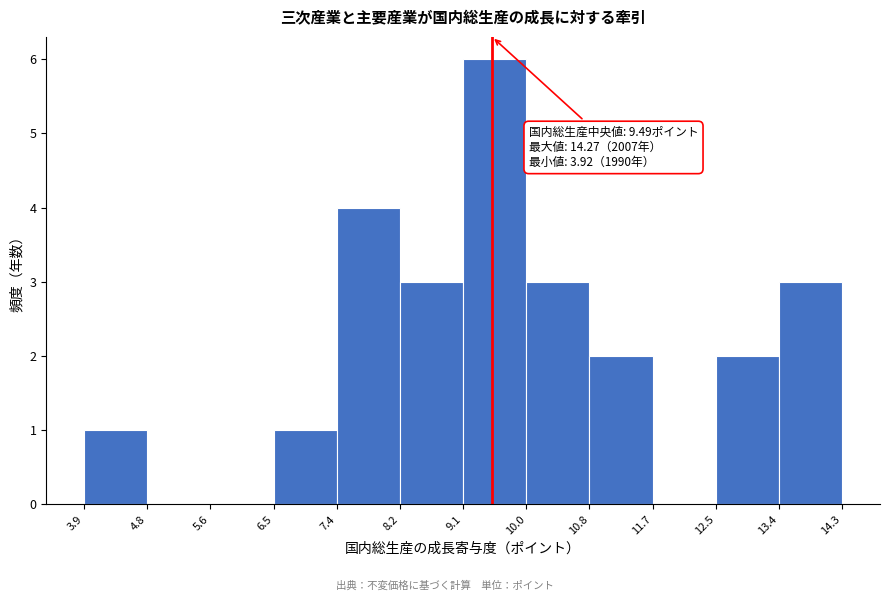

Over which range of the x-axis is the bar tallest?

9.1 to 10.0